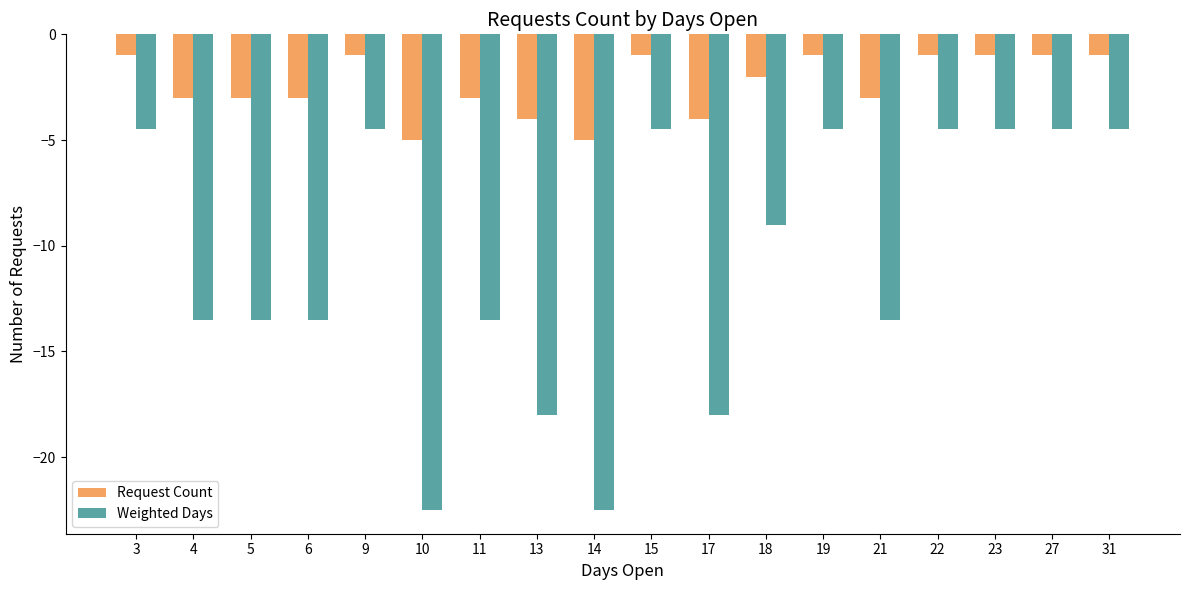

Which series has the largest total across all categories?

Request Count